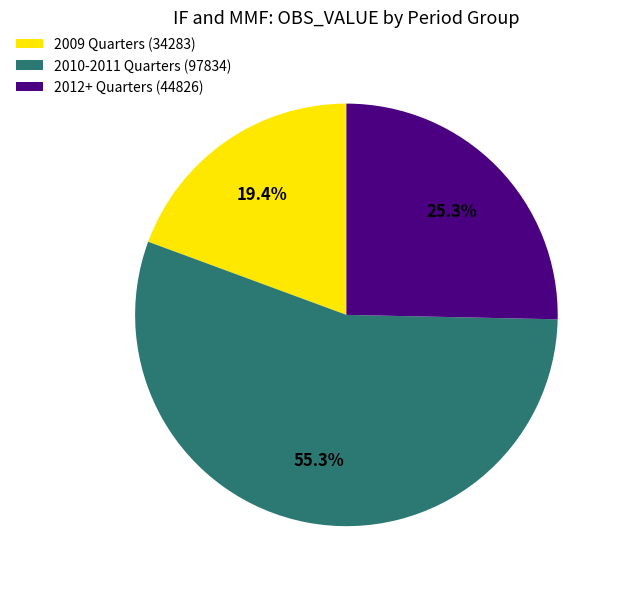

Approximately how many times larger is the value at 2010-2011 Quarters (97834) compared to 2012+ Quarters (44826)?

2.2